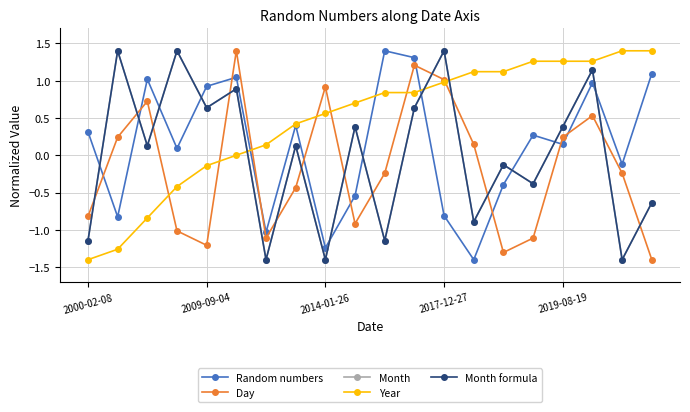

Does the chart have visible grid lines?

Yes